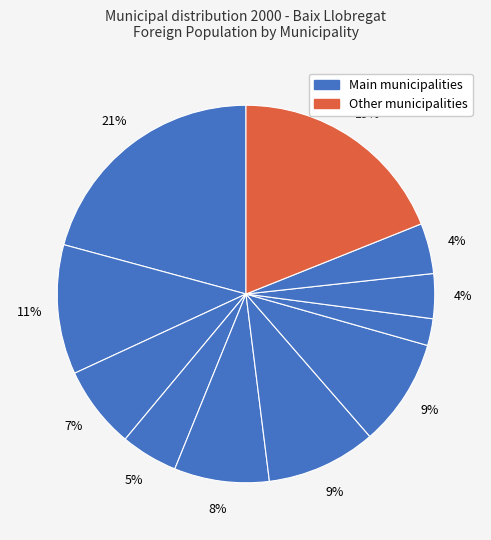

Count the number of slices in the pie.

11